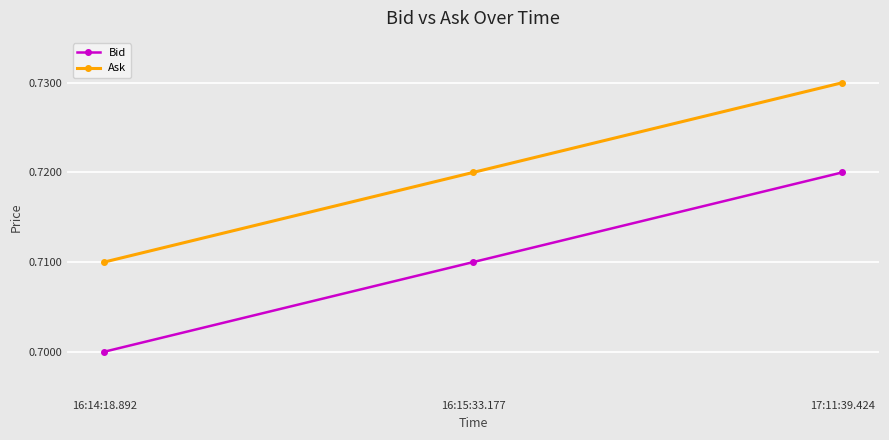

What is the sum of the Bid values at 16:15:33.177 and 17:11:39.424?

1.4